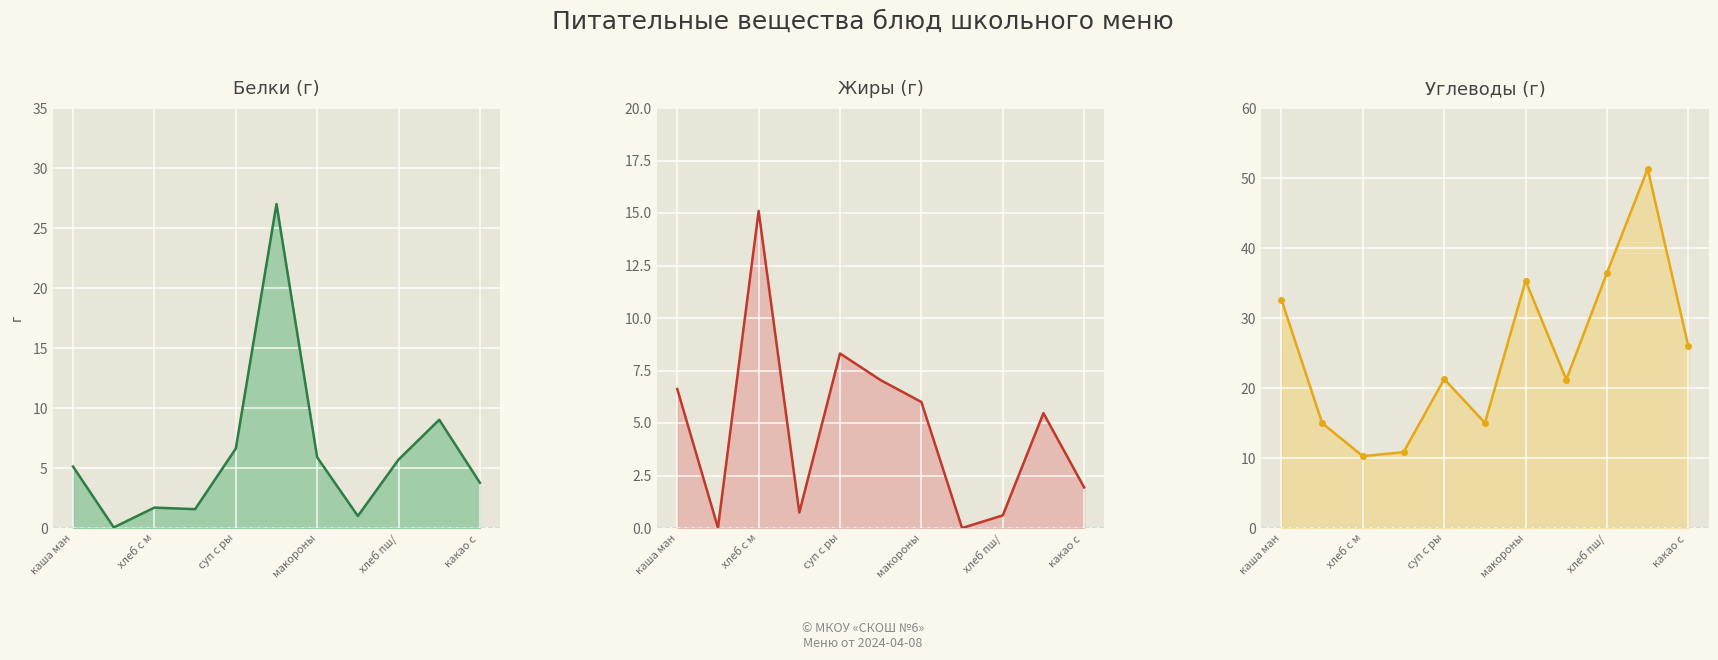

Rank the series by their maximum value, from lowest to highest.

Жиры, Белки, Углеводы